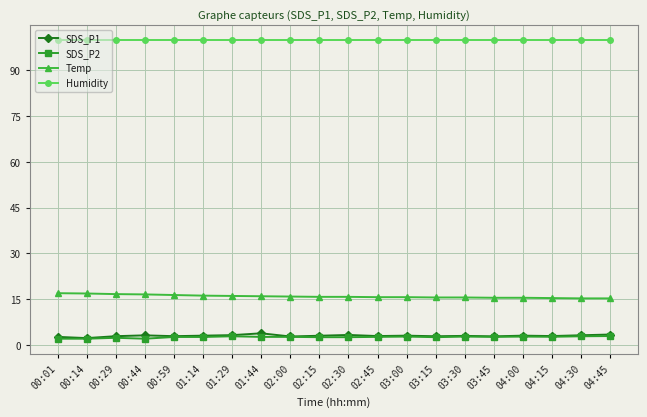

The value of SDS_P1 at 04:15 is 3.0. True or false?

True